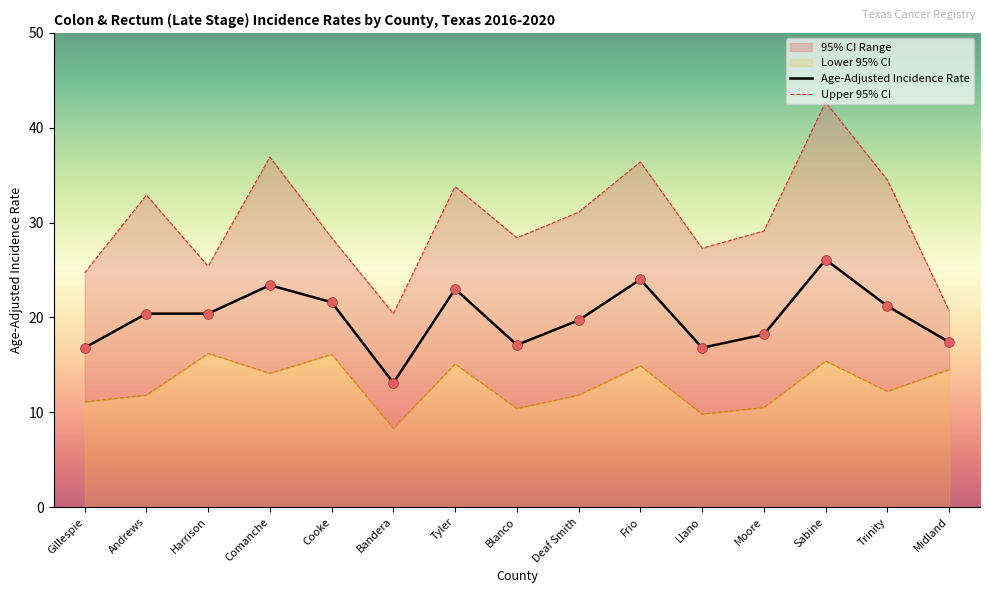

Which series has the widest spread of Y values?

Upper 95% CI